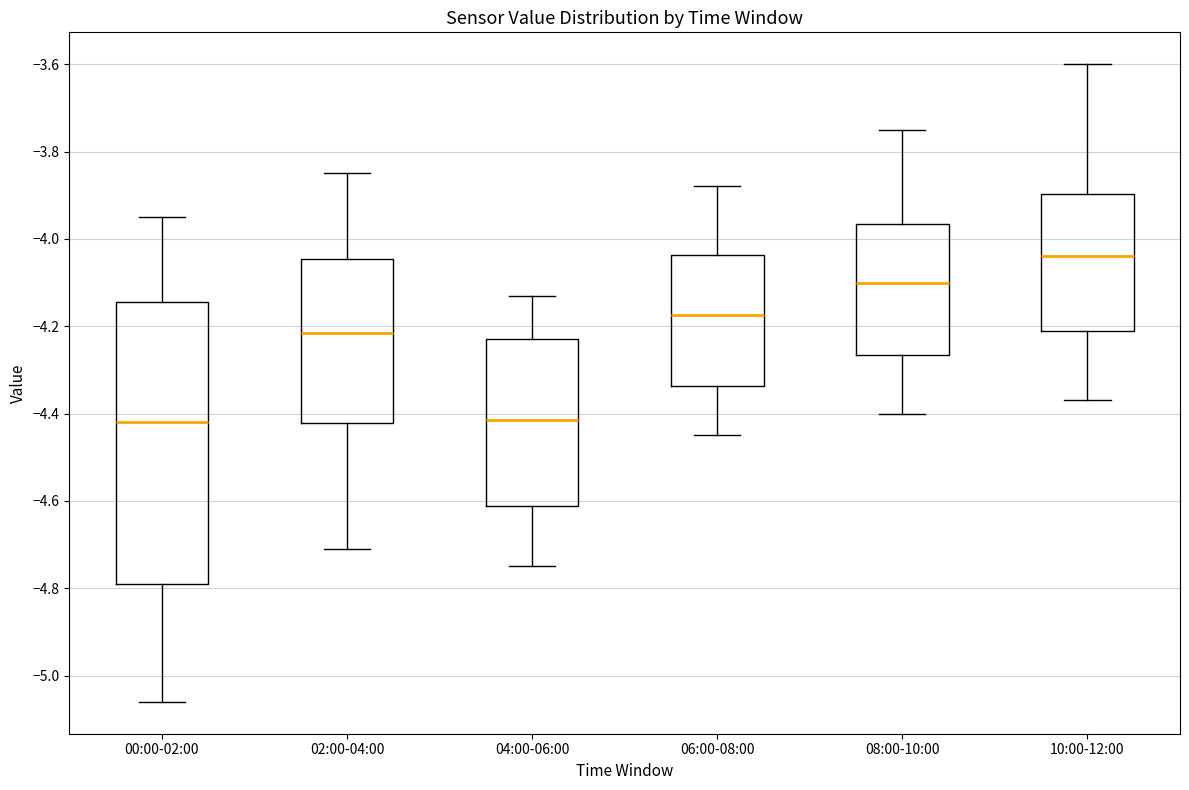

Where is the lower edge of the box for 04:00-06:00 on the y-axis? The values are not printed on the chart, so give them approximately, as read against the axis.

-4.62